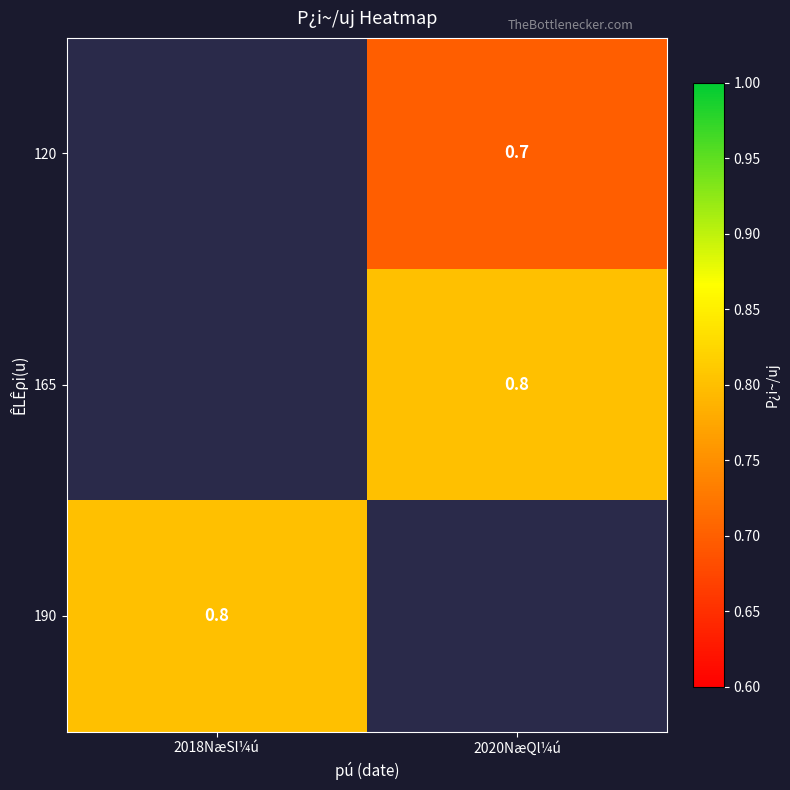

Between 2020NæQl¼ú and 2018NæSl¼ú, which is larger?

2018NæSl¼ú